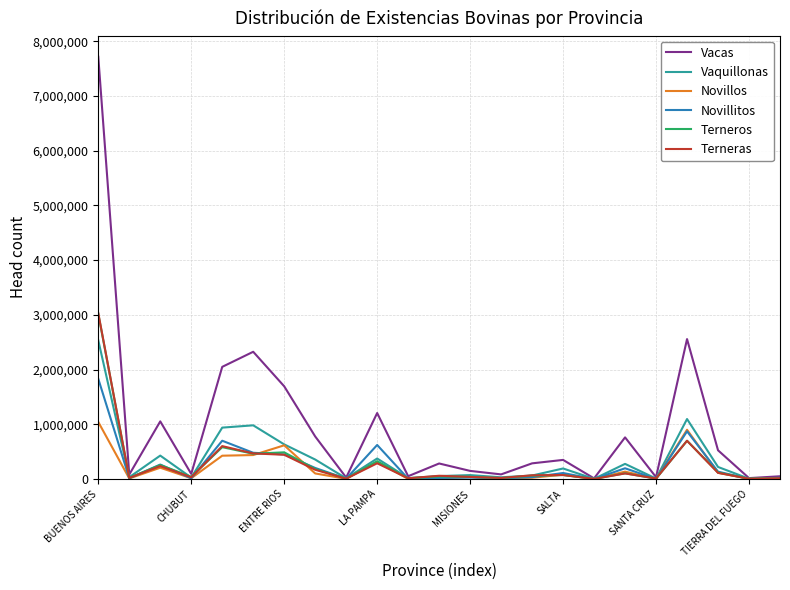

Which series has the largest total across all categories?

Vacas